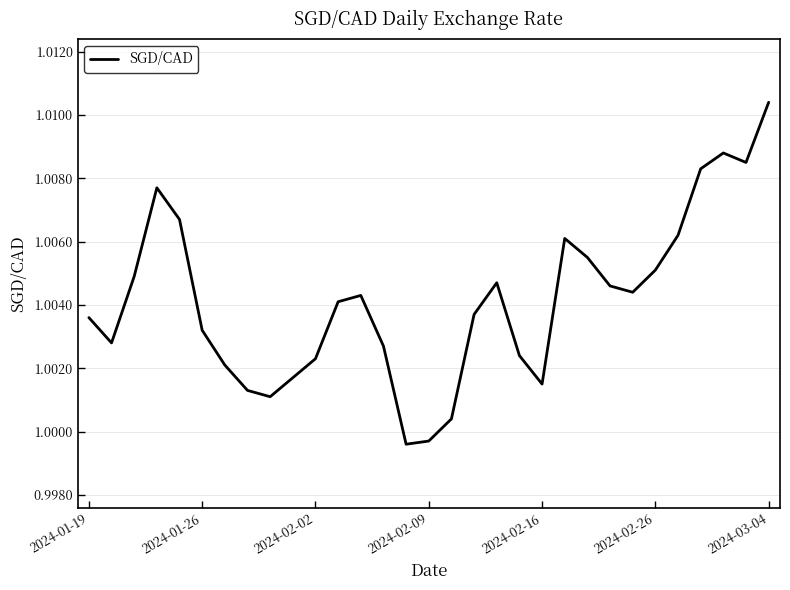

How many lines are shown in the chart?

1